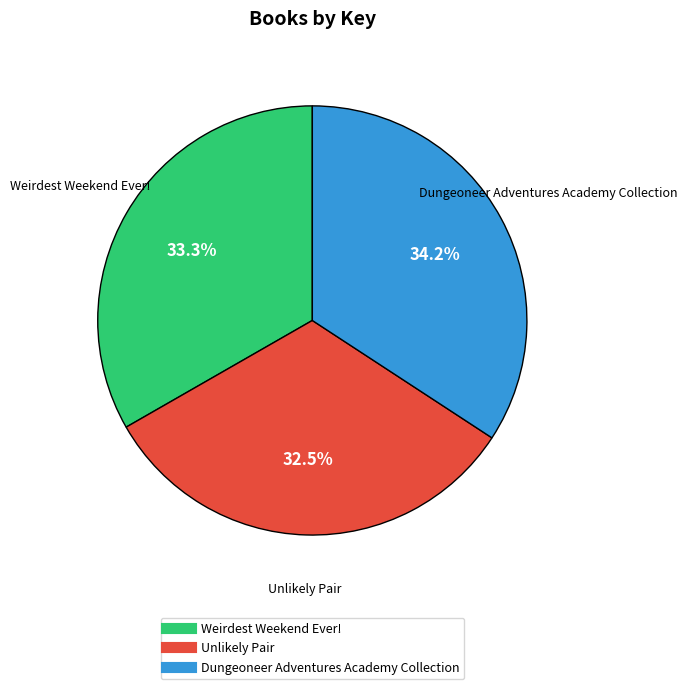

What is the ratio of the value at Weirdest Weekend Ever! to the value at Unlikely Pair?

1.0